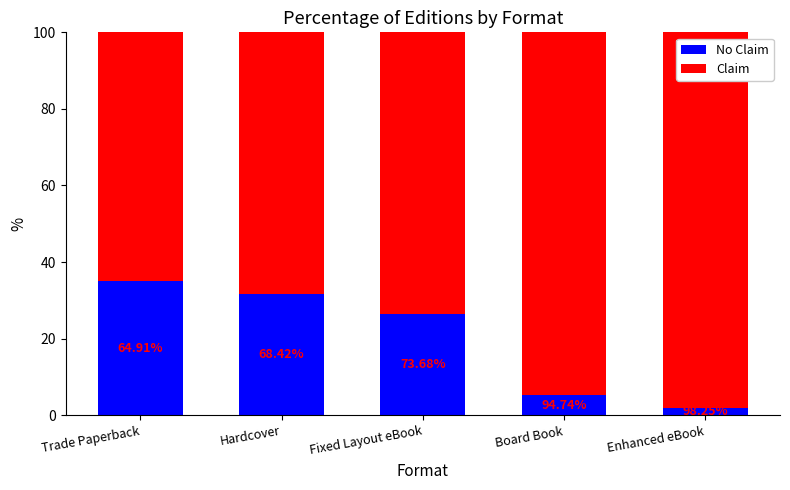

What is the total value across all series at Board Book?

100.0